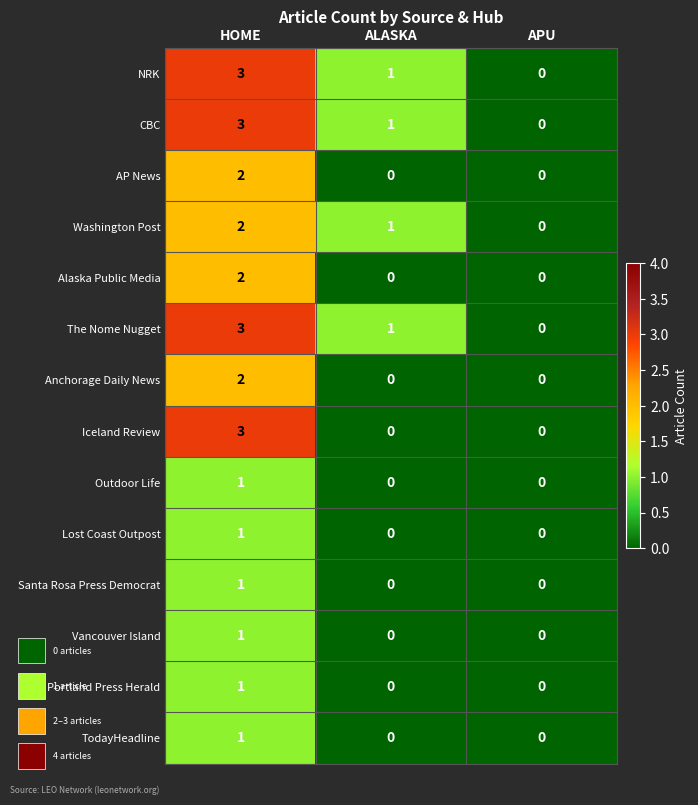

The Outdoor Life series shows 0 at APU. True or false?

True